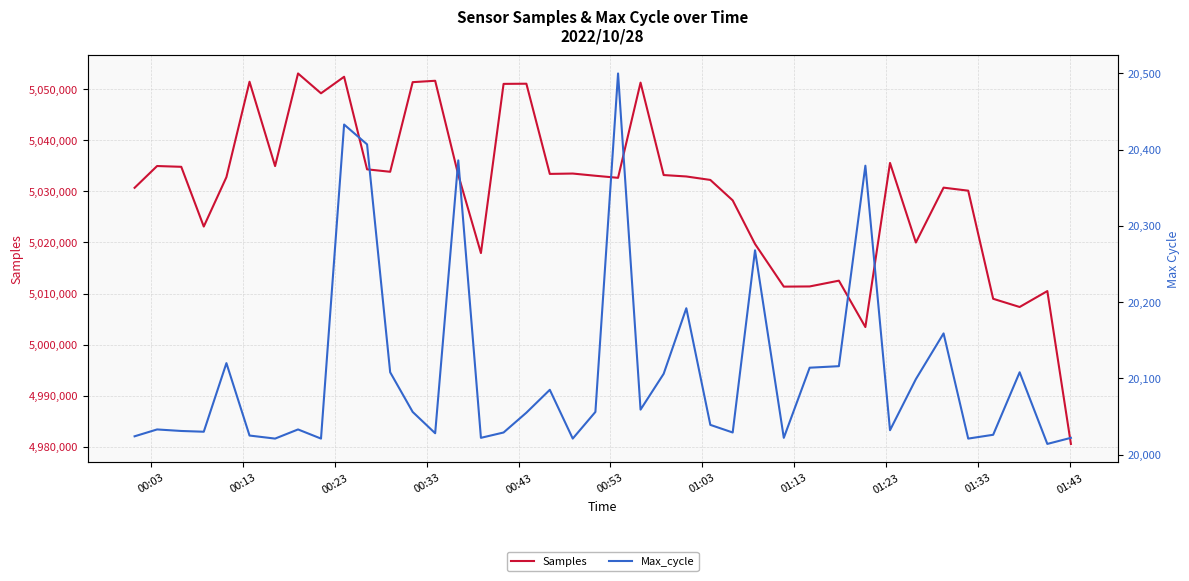

What is the maximum value shown in the chart?

5053093